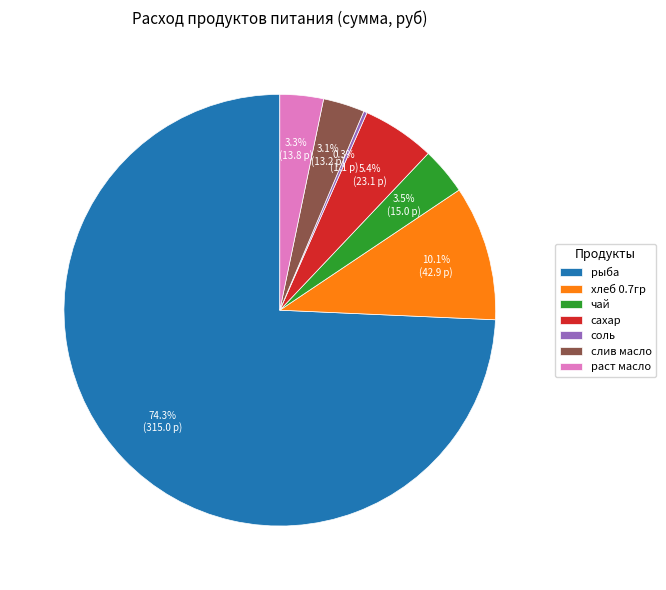

What portion of the pie excludes хлеб 0.7гр?

89.9%